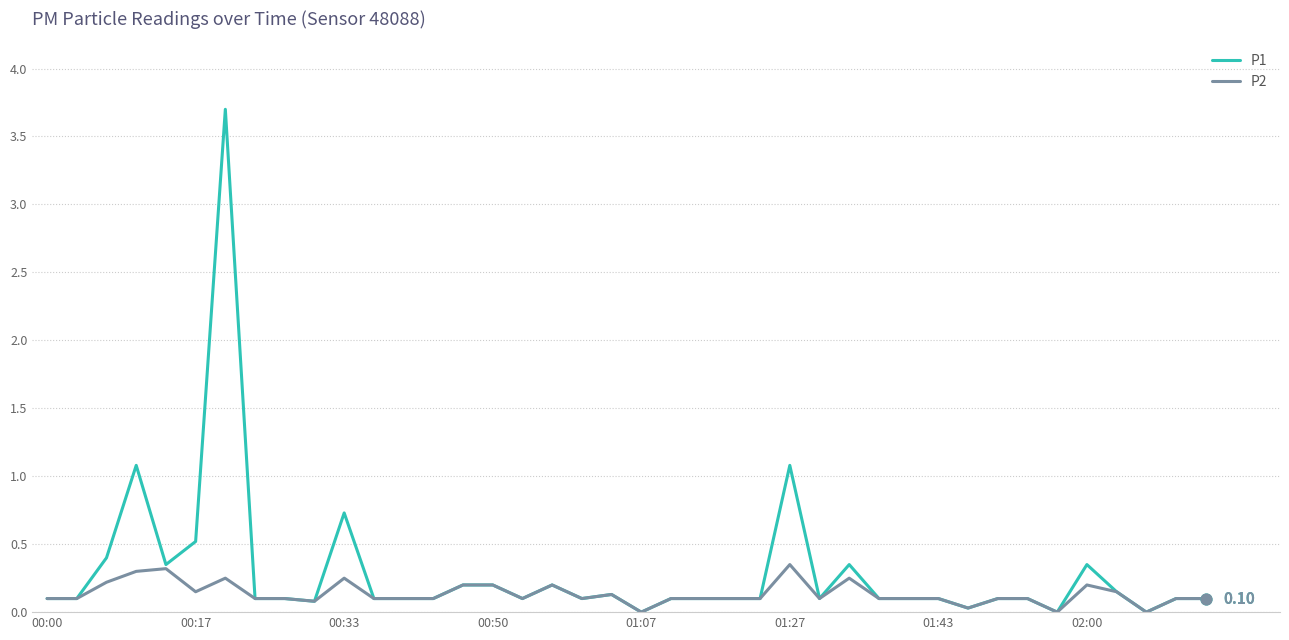

Which series has the widest spread of values?

P1